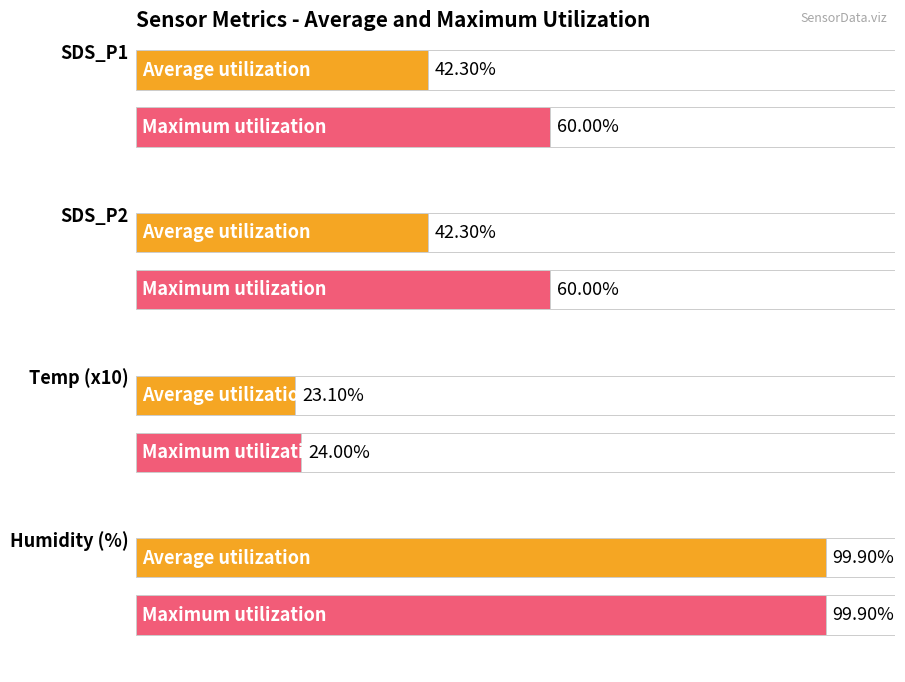

The value of SDS_P2 at 00:31 is 0.7. True or false?

False